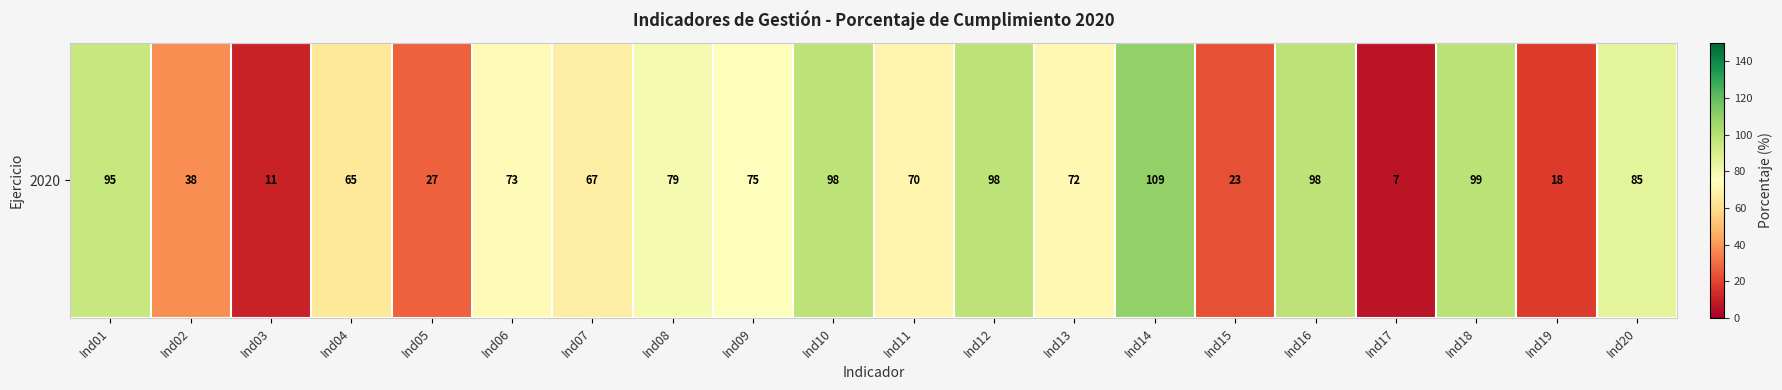

Which category has the highest value across all series?

Ind14